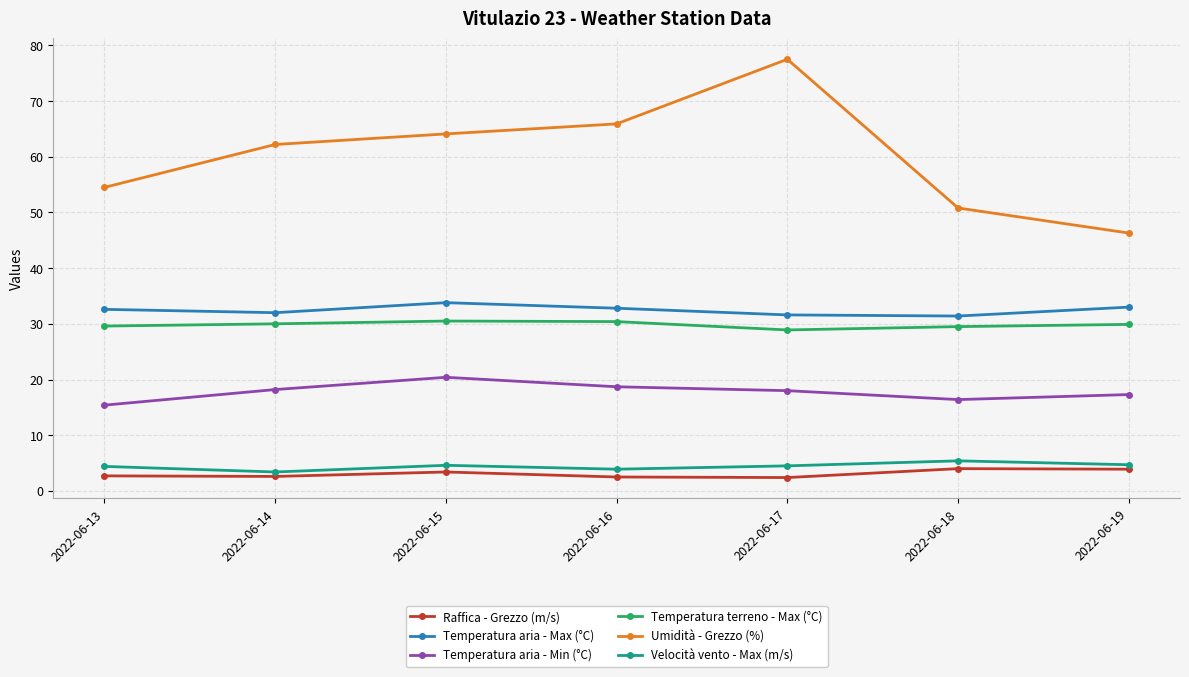

What is the difference between the highest and lowest values at 2022-06-15?

60.7